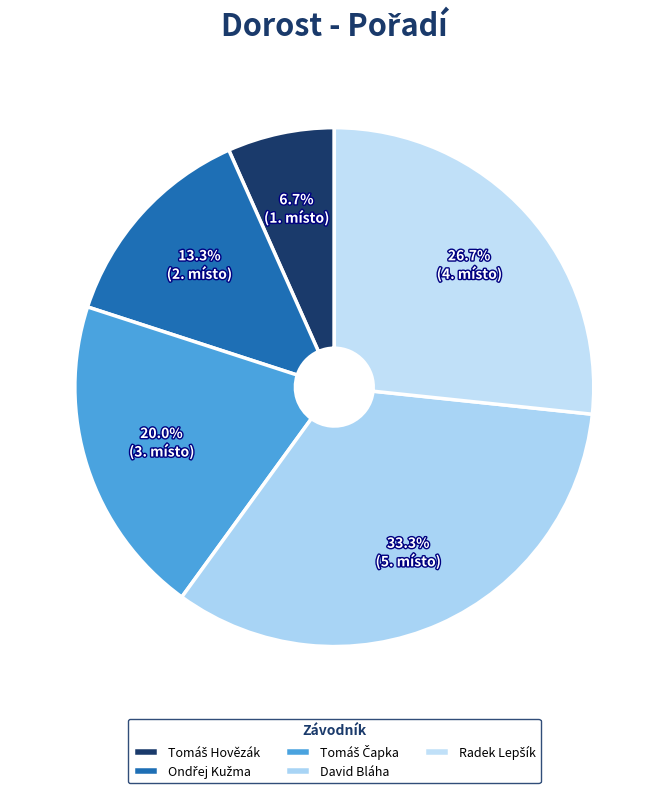

To the nearest percent, what portion does Tomáš Čapka represent?

20%